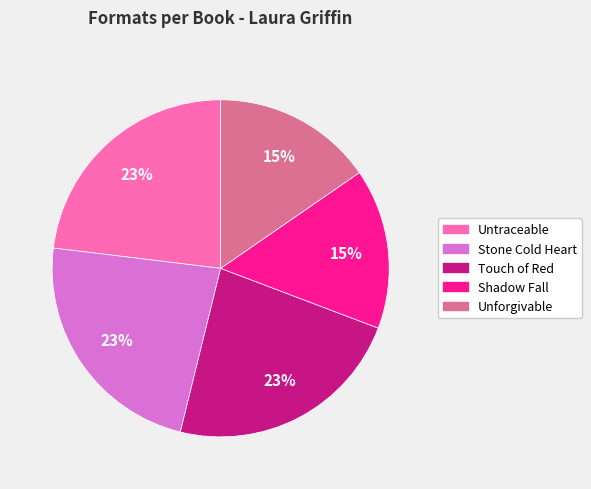

How many segments does this pie chart have?

5